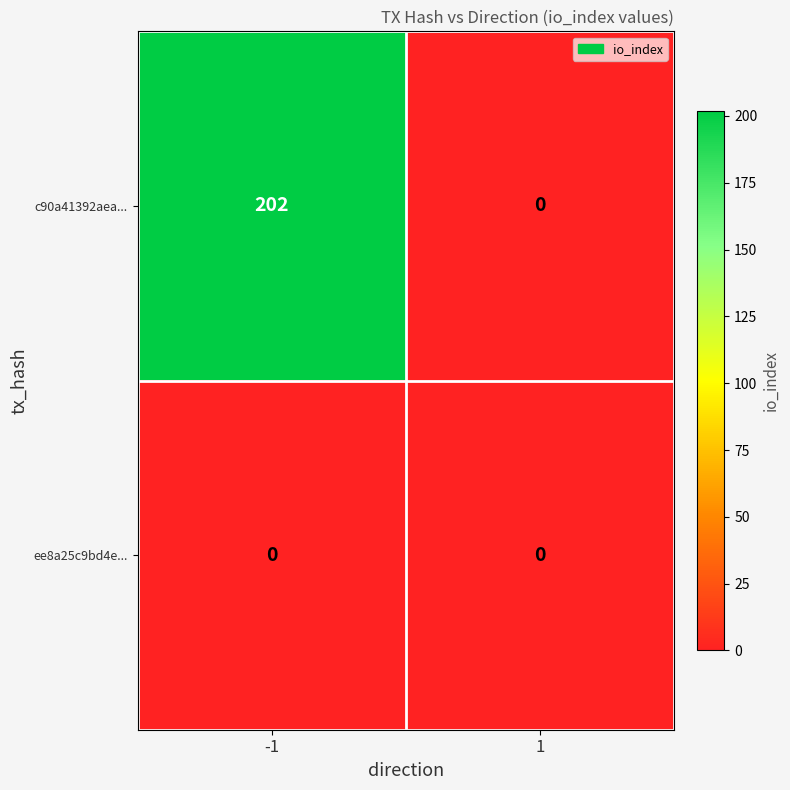

The value of c90a41392aea... at 1 is 134. True or false?

False